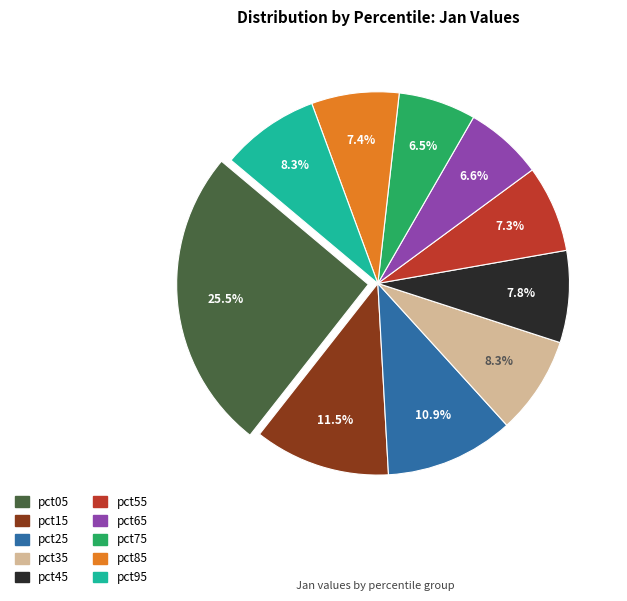

What is the largest slice in the pie chart?

pct05